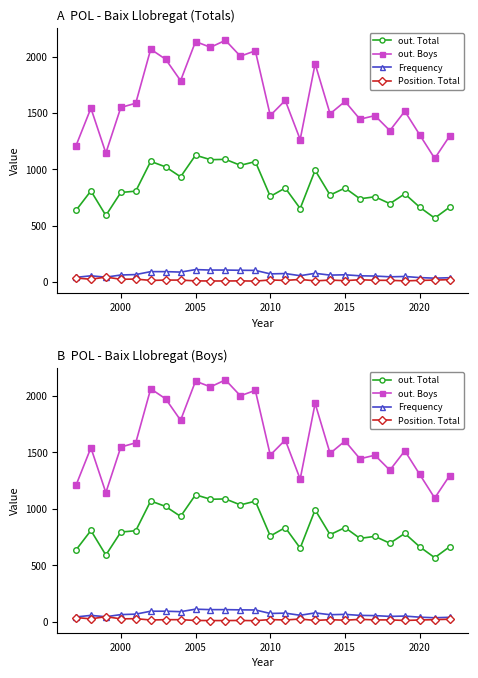

At 2020, list the series in order from smallest to largest.

Position. Total, Frequency, out. Total, out. Boys